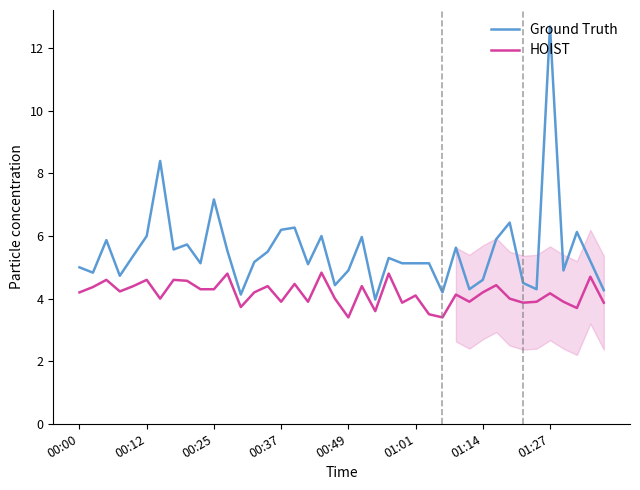

How many distinct data groups are displayed?

2